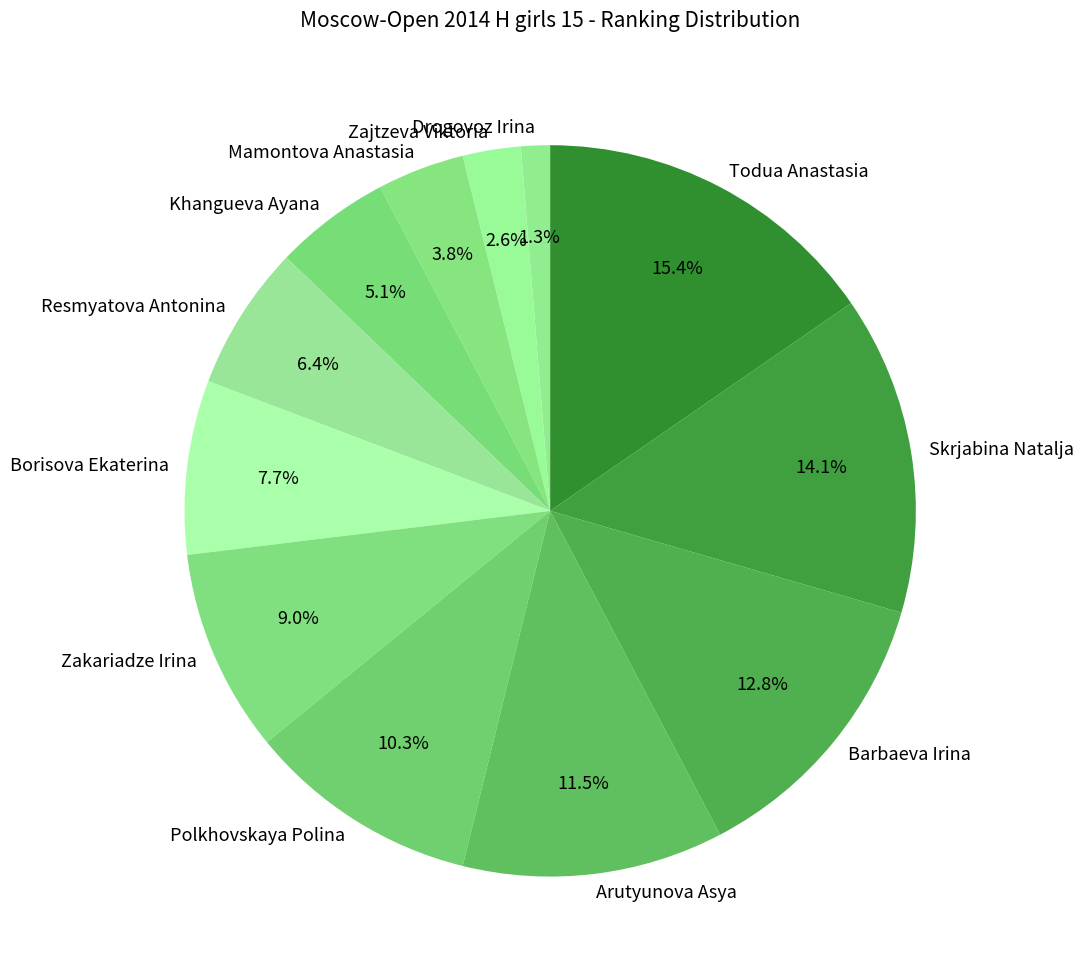

Rank the categories by value from lowest to highest.

Drogovoz Irina, Zajtzeva Viktoria, Mamontova Anastasia, Khangueva Ayana, Resmyatova Antonina, Borisova Ekaterina, Zakariadze Irina, Polkhovskaya Polina, Arutyunova Asya, Barbaeva Irina, Skrjabina Natalja, Todua Anastasia